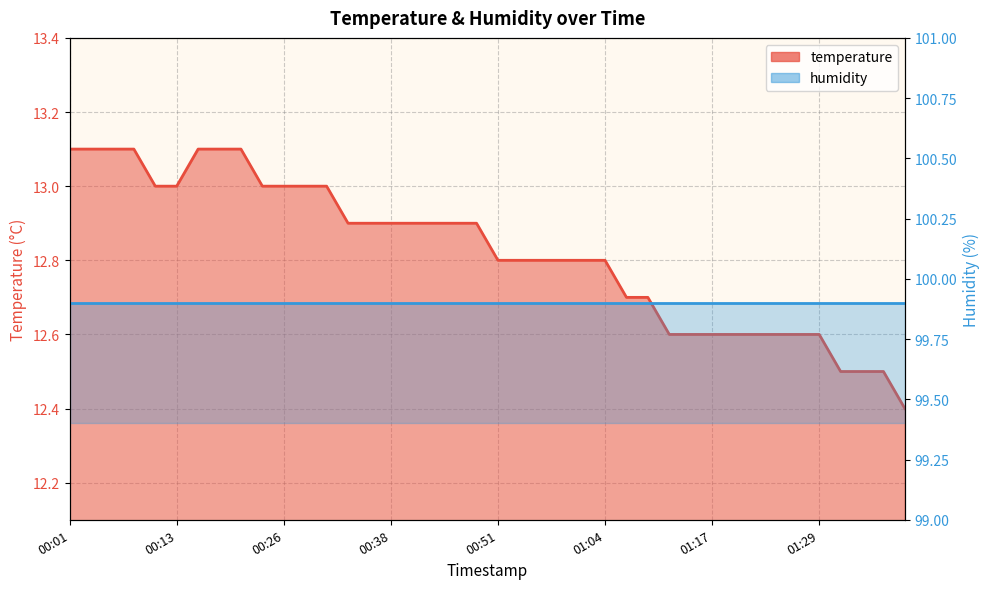

What is the smallest value displayed?

12.4